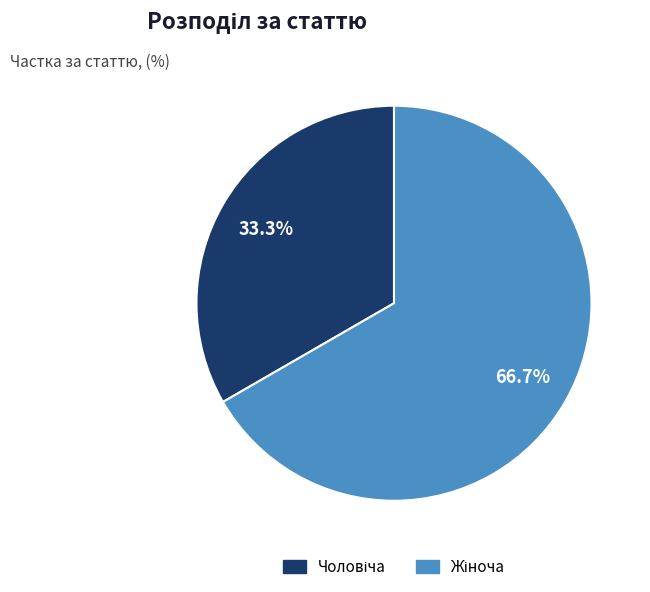

Is there a majority slice in this chart?

Yes